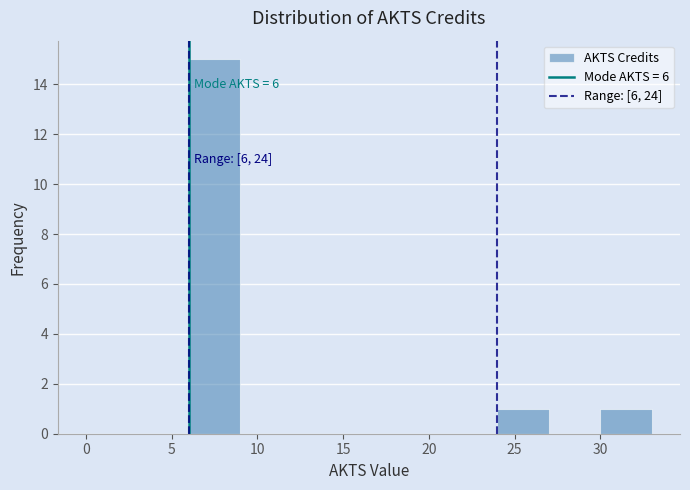

Over which range of the x-axis is the bar tallest?

6 to 9